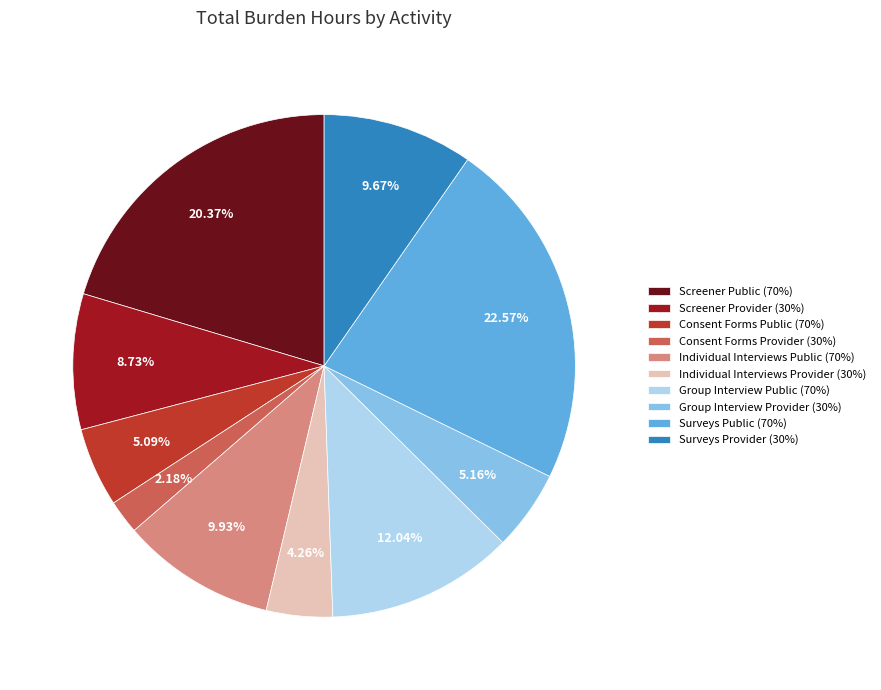

Combined, do Consent Forms Provider (30%) and Screener Public (70%) account for over 50%?

No